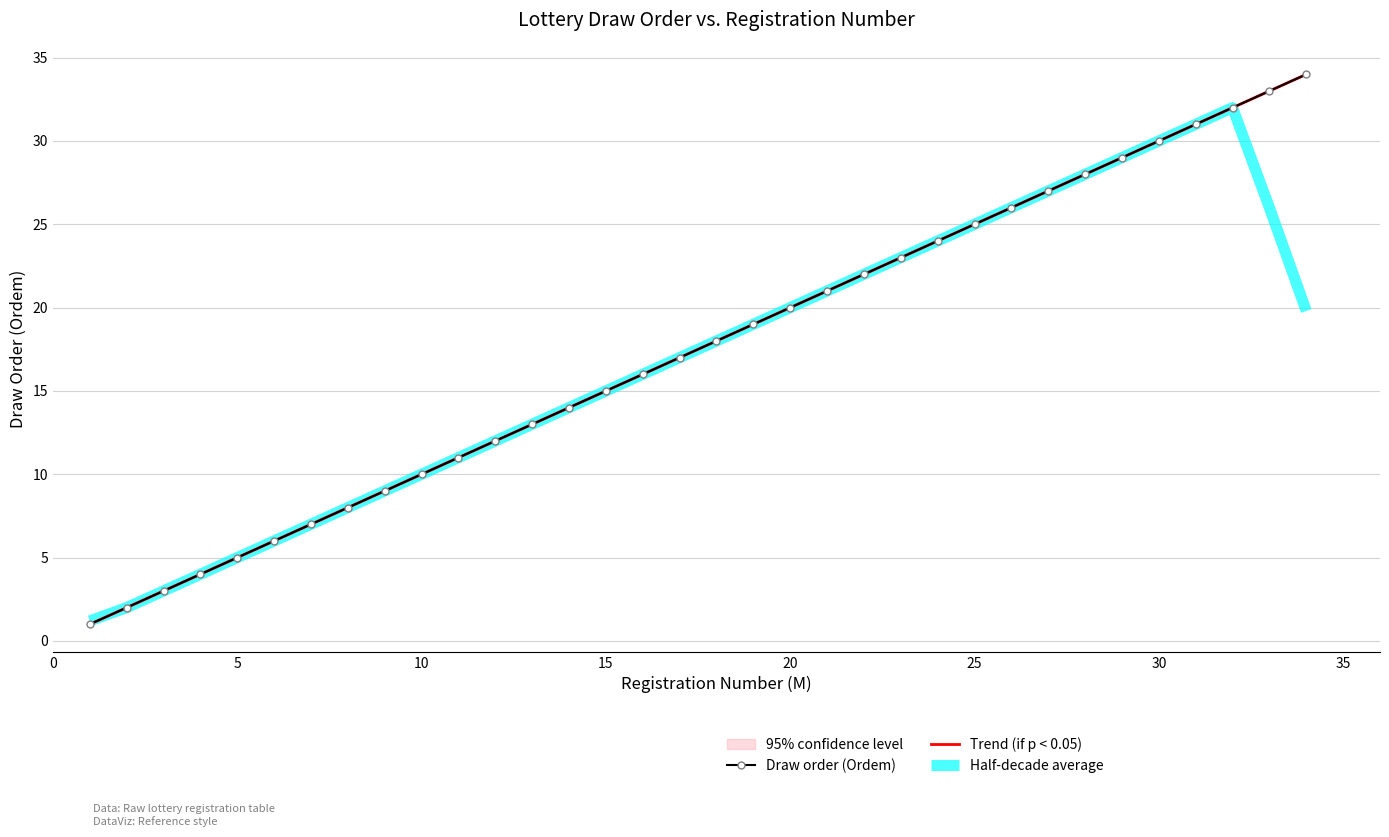

True or false: Half-decade average has more than 2 interior local peaks.

False